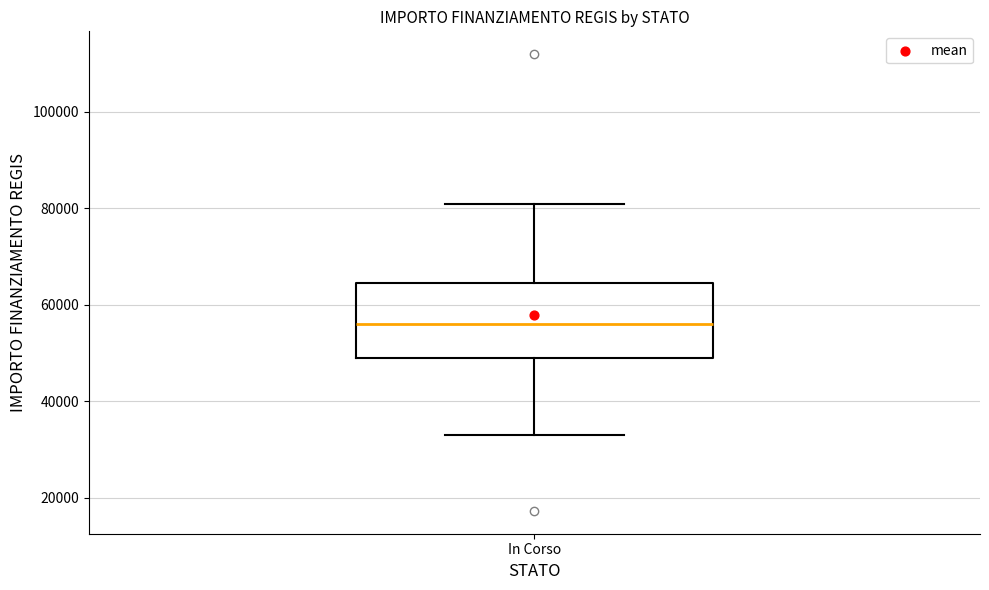

Read this box plot against the y-axis: the position of the median line, the range covered by the box, and the ends of both whiskers. The values are not printed on the chart, so give them approximately, as read against the axis.

median 56000, box 50000 to 64000, whiskers 32000 to 80000